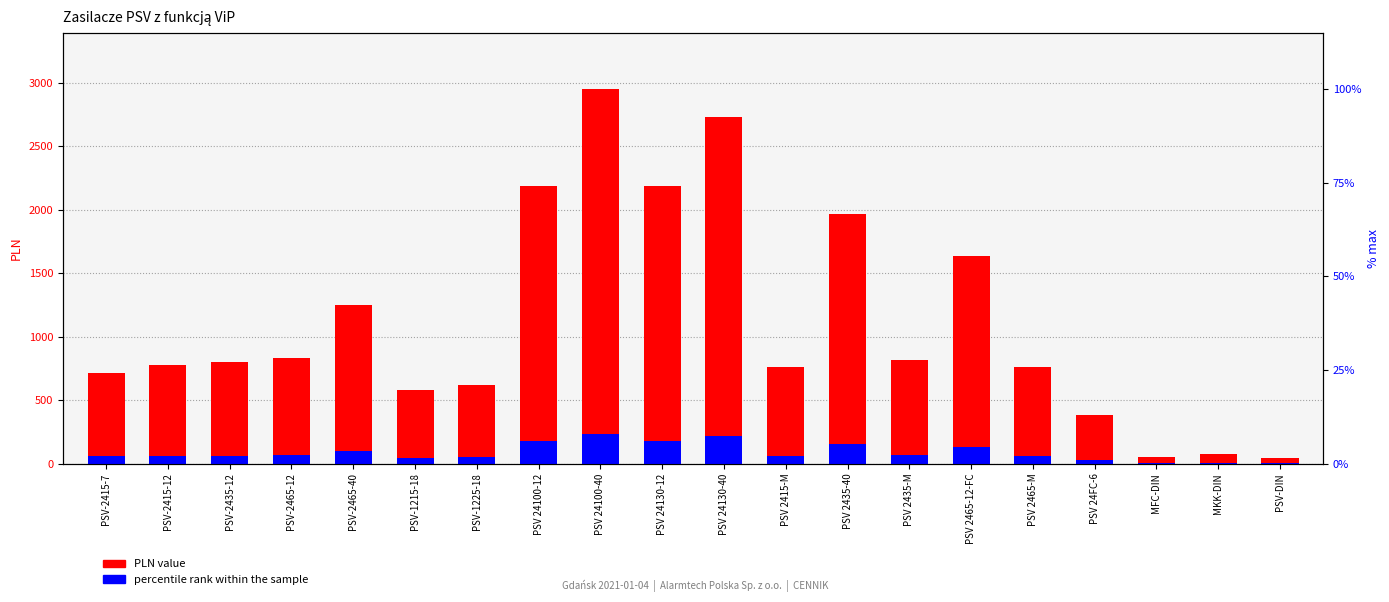

Reading right to left, transcribe all the data shown in this chart.

PLN value: PSV-DIN=43.7	MKK-DIN=76.4	MFC-DIN=54.6	PSV 24FC-6=382.2	PSV 2465-M=764.4	PSV 2465-12-FC=1638.0	PSV 2435-M=819.0	PSV 2435-40=1965.6	PSV 2415-M=764.4	PSV 24130-40=2730.0	PSV 24130-12=2184.0	PSV 24100-40=2948.4	PSV 24100-12=2184.0	PSV-1225-18=620.0	PSV-1215-18=580.0	PSV-2465-40=1250.0	PSV-2465-12=832.1	PSV-2435-12=800.4	PSV-2415-12=778.6	PSV-2415-7=712.0
percentile rank within the sample: PSV-DIN=3.5	MKK-DIN=6.1	MFC-DIN=4.4	PSV 24FC-6=30.6	PSV 2465-M=61.2	PSV 2465-12-FC=131.0	PSV 2435-M=65.5	PSV 2435-40=157.2	PSV 2415-M=61.2	PSV 24130-40=218.4	PSV 24130-12=174.7	PSV 24100-40=235.9	PSV 24100-12=174.7	PSV-1225-18=49.6	PSV-1215-18=46.4	PSV-2465-40=100.0	PSV-2465-12=66.6	PSV-2435-12=64.0	PSV-2415-12=62.3	PSV-2415-7=57.0